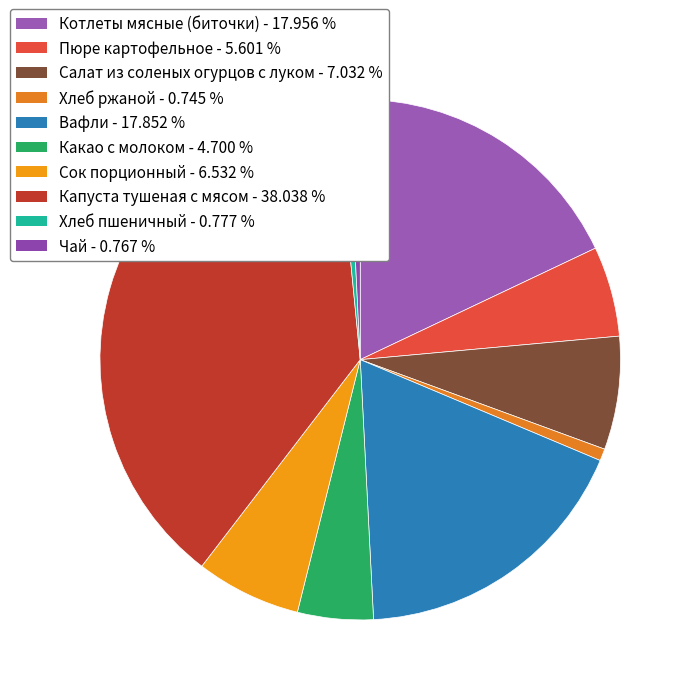

Rank the categories by value from highest to lowest.

Капуста тушеная с мясом, Котлеты мясные (биточки), Вафли, Салат из соленых огурцов с луком, Сок порционный, Пюре картофельное, Какао с молоком, Хлеб пшеничный, Чай, Хлеб ржаной